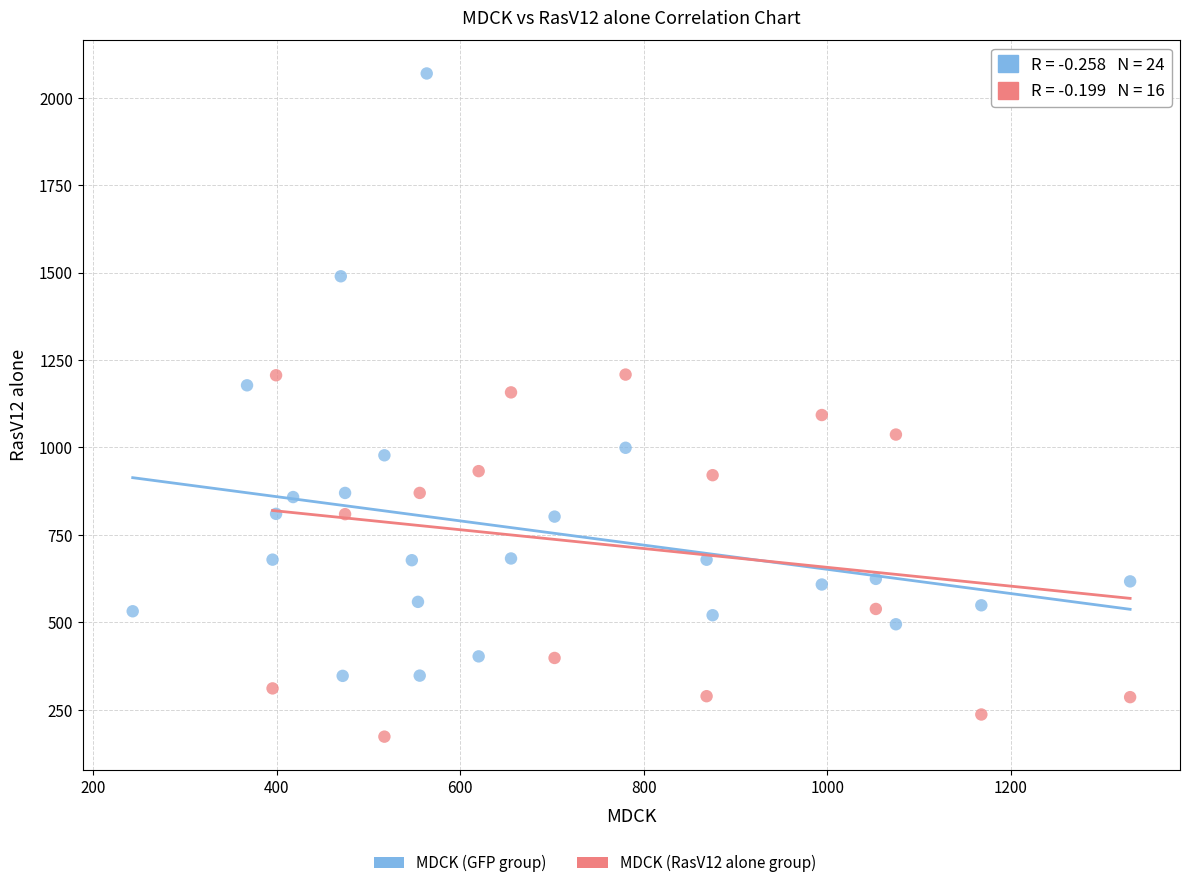

Which series contains the highest Y value?

MDCK (GFP group)